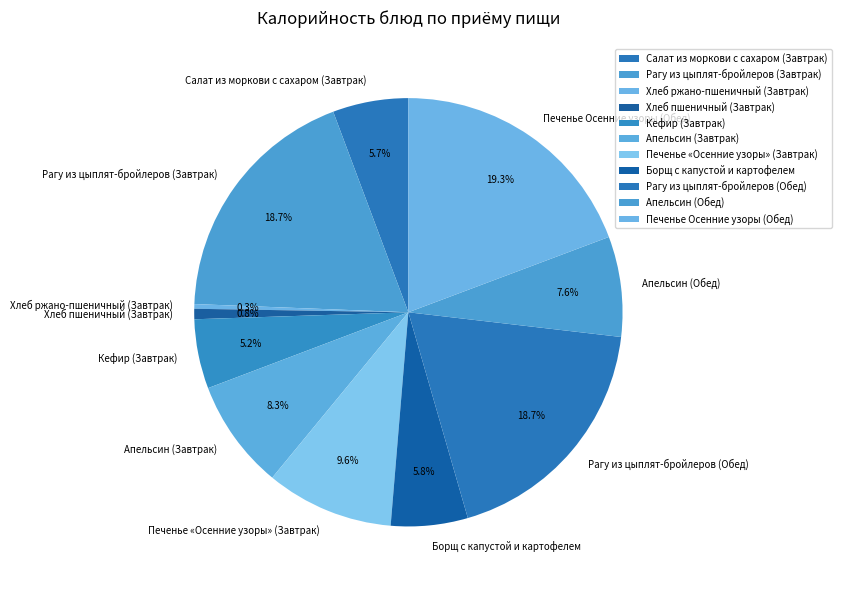

What is the total percentage of Хлеб пшеничный (Завтрак) and Печенье «Осенние узоры» (Завтрак)?

10.4%